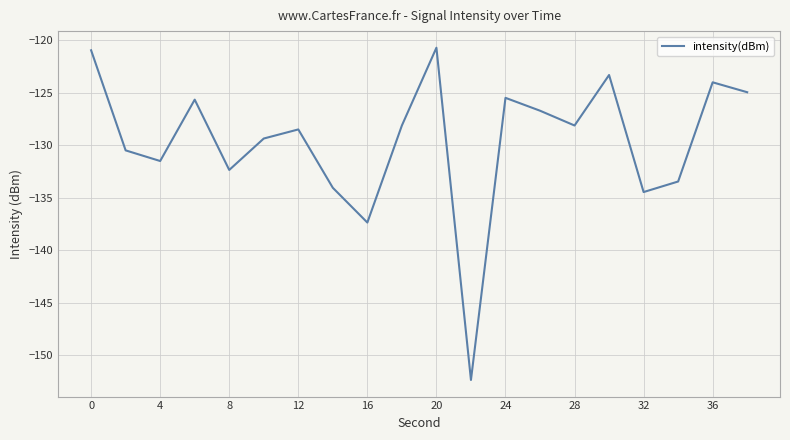

What is the smallest value displayed?

-152.4